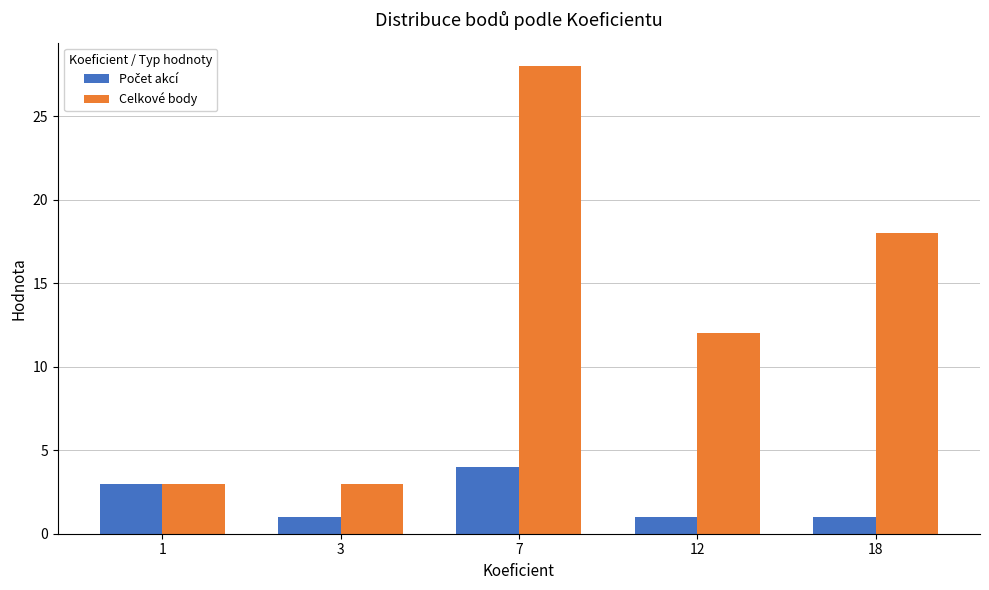

At which category does the chart reach its peak across all series?

7